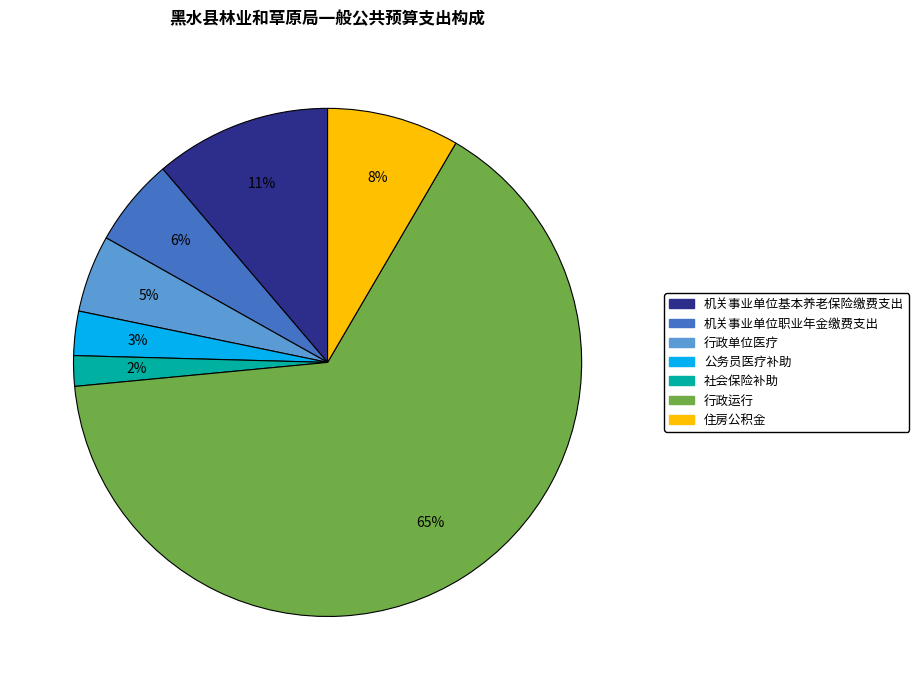

True or false: 公务员医疗补助 accounts for 3% of the total.

True